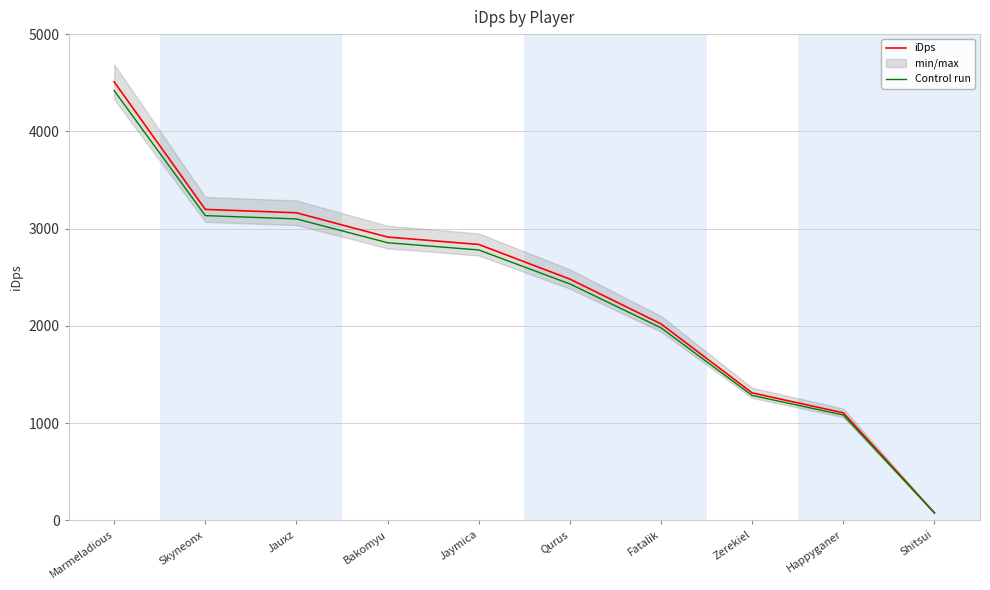

What is the smallest value displayed?

75.6